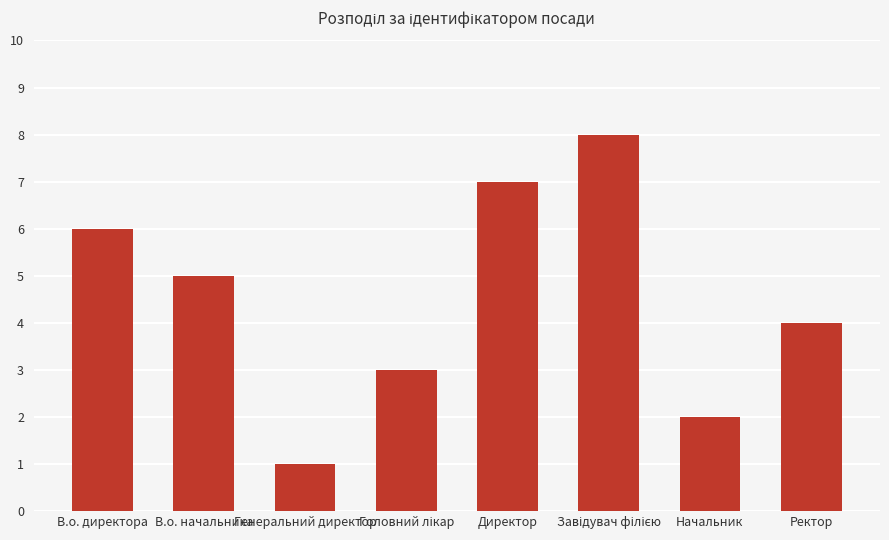

What is the approximate value at Ректор?

4